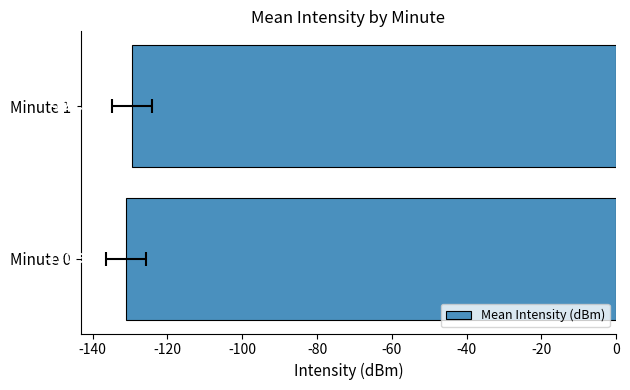

What is the difference between the maximum and minimum values?

1.4